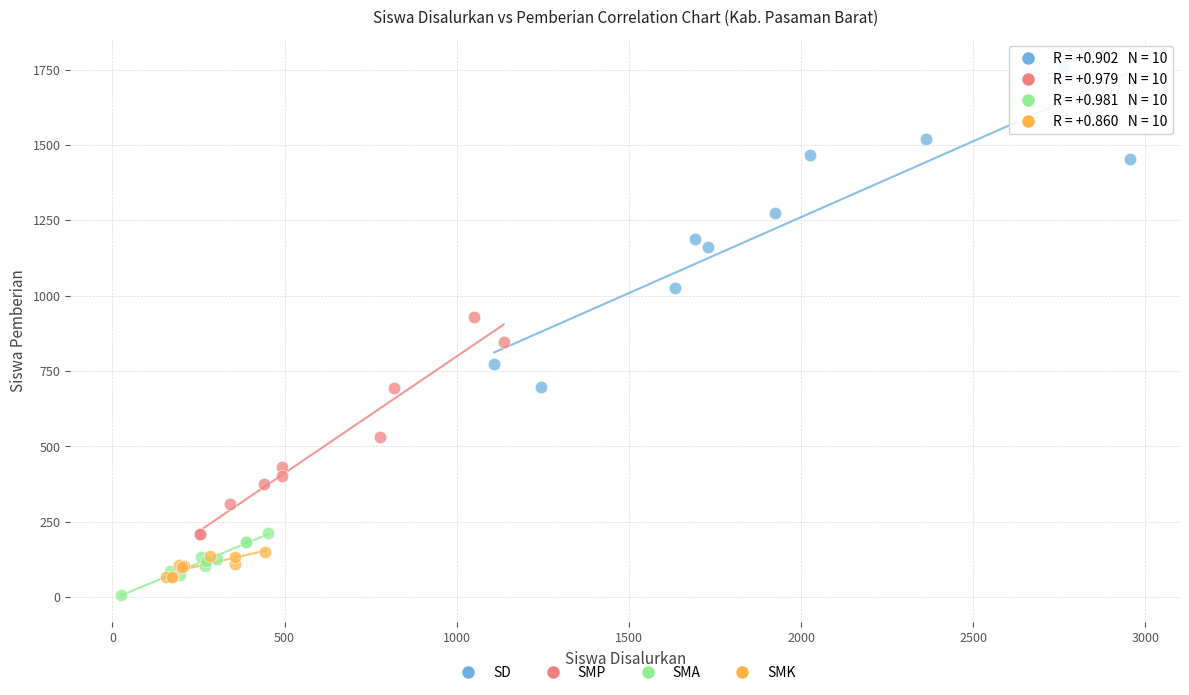

Which series reaches the maximum Y coordinate?

SD